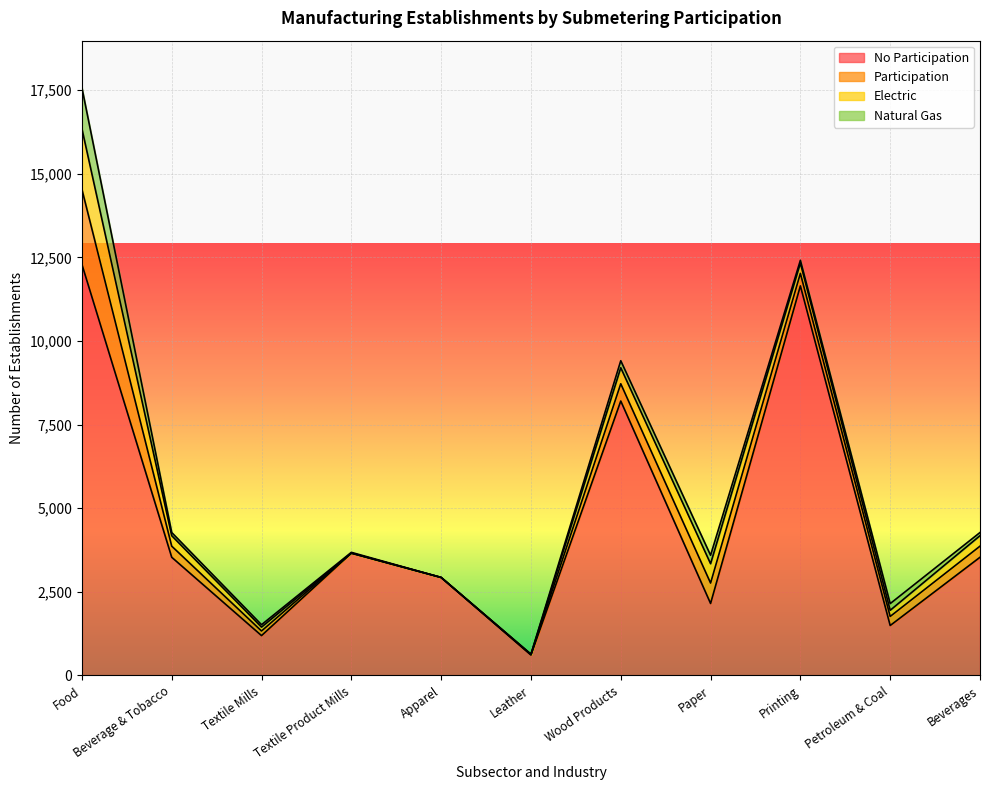

At which category is the sum across all series the highest?

Food